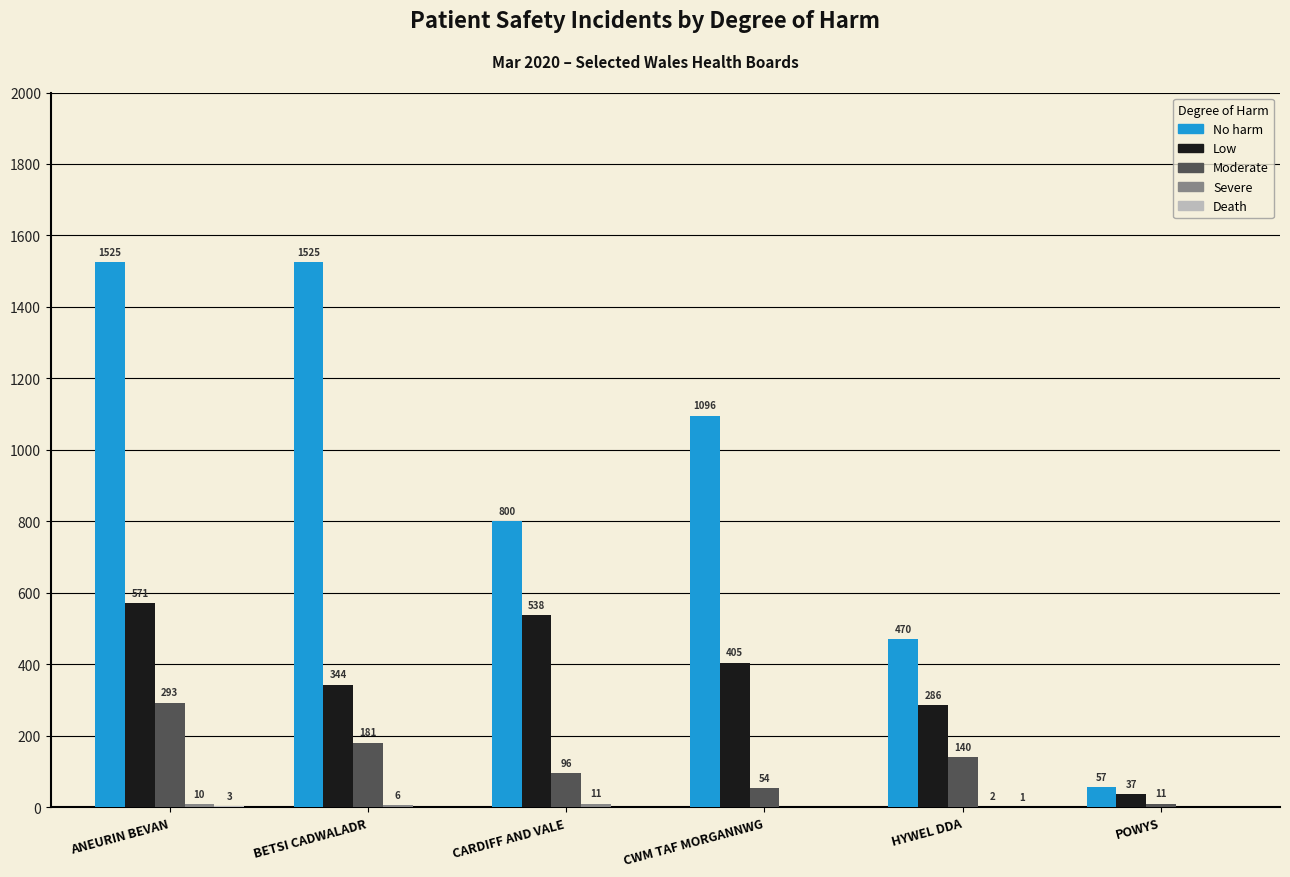

How many Moderate values are between 54 and 181?

4